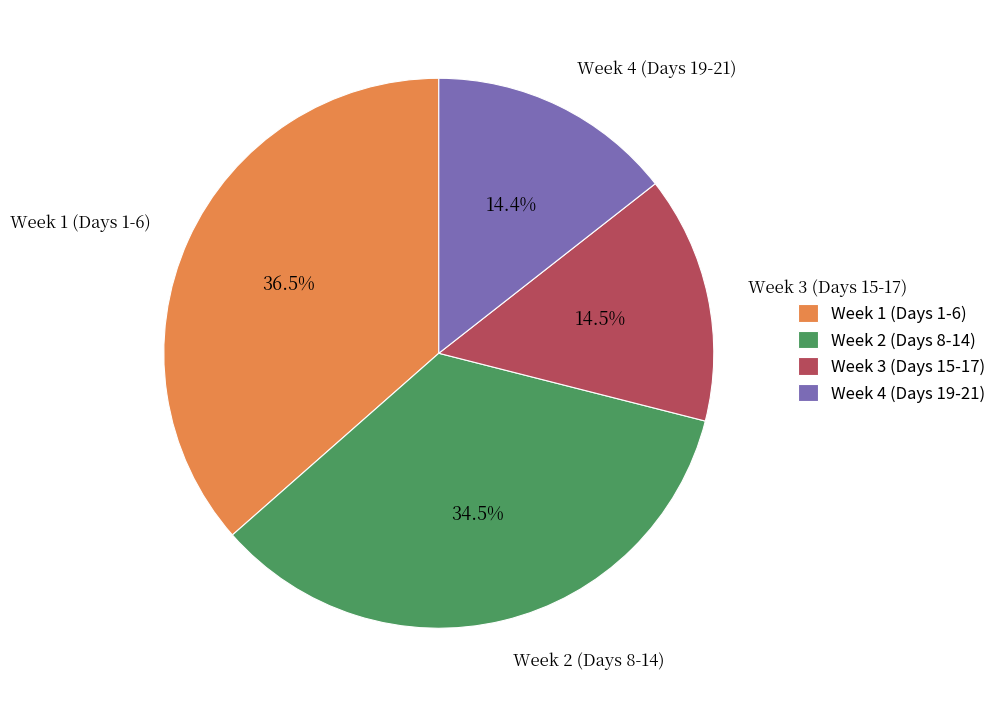

Do Week 2 (Days 8-14) and Week 4 (Days 19-21) together represent more than half of the pie?

No